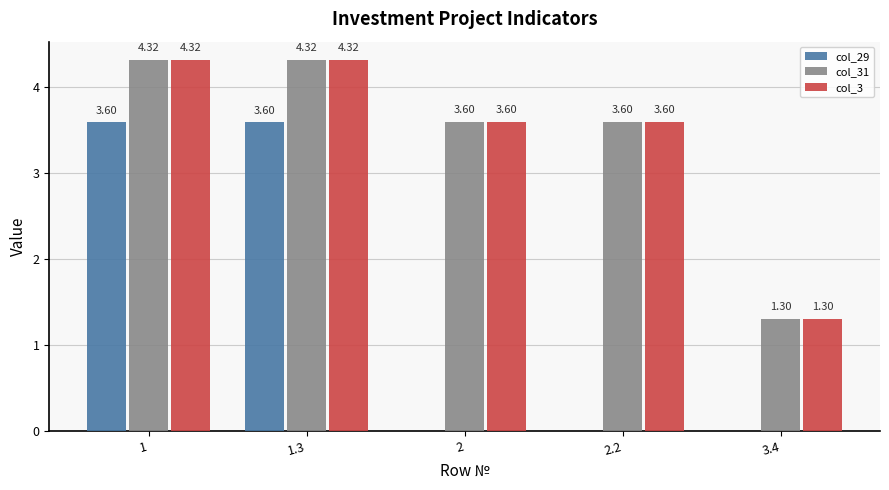

How many groups of bars are there?

5